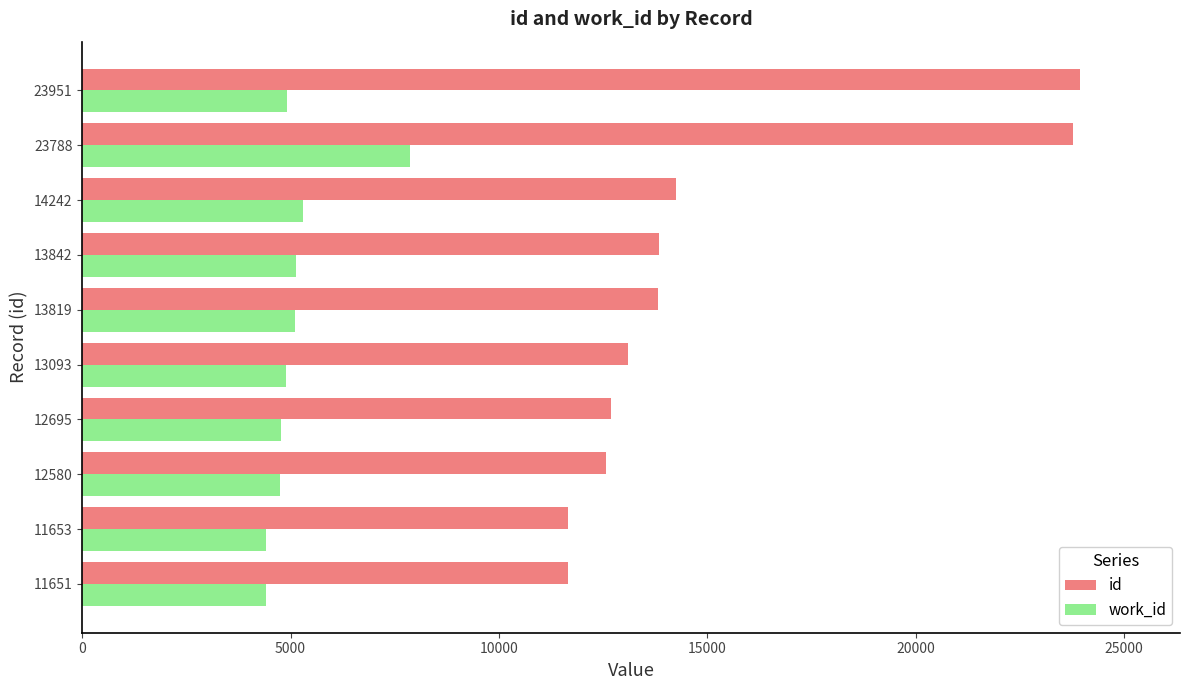

What is the difference between the maximum and second lowest values in the work_id series?

3452